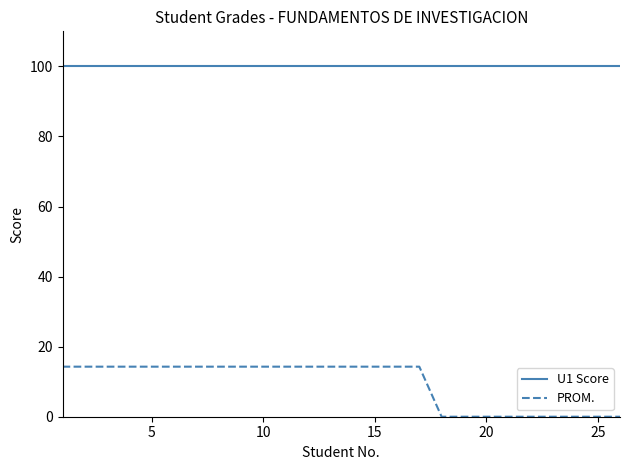

What is the greatest value displayed?

100.0